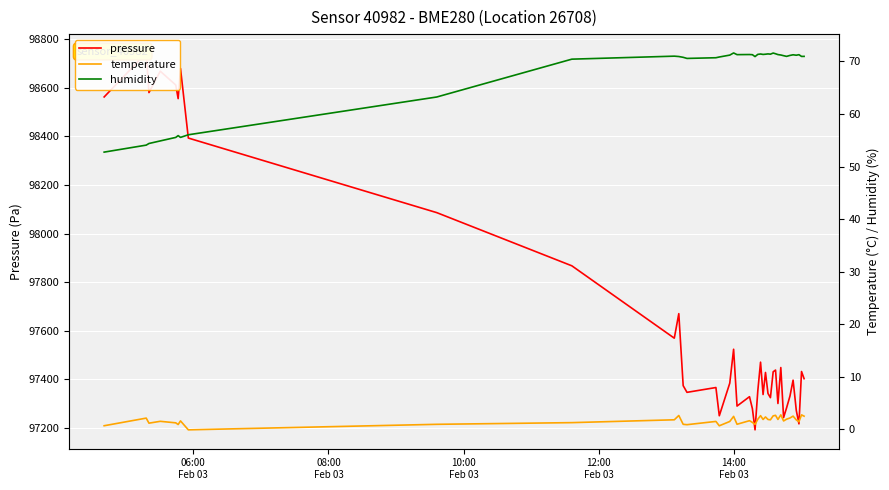

At how many categories does at least one series exceed 19255?

40